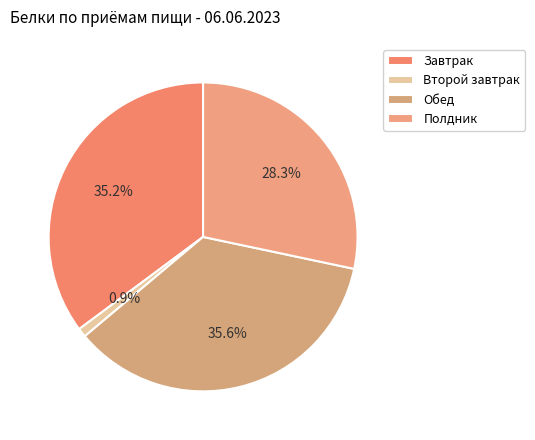

What percentage do Второй завтрак and Обед together represent?

36.5%